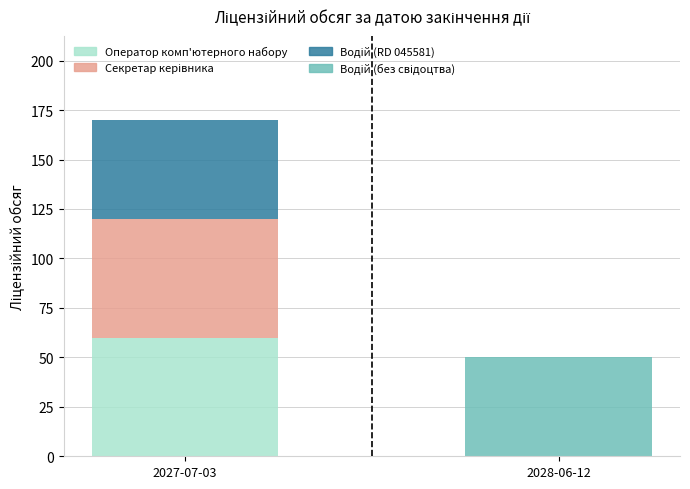

Reading right to left, what are the values for Оператор комп'ютерного набору?

2028-06-12=0	2027-07-03=60